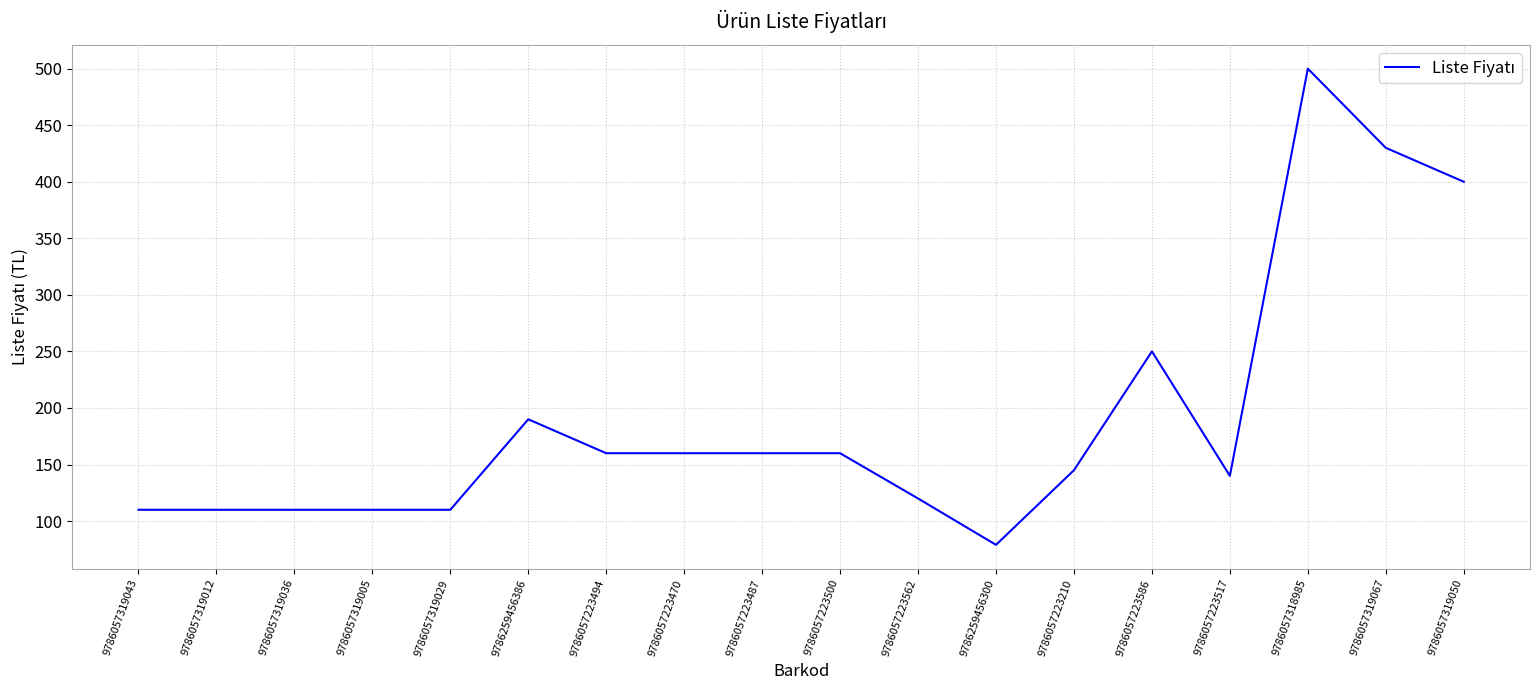

What position from the left is 9786057319012?

2